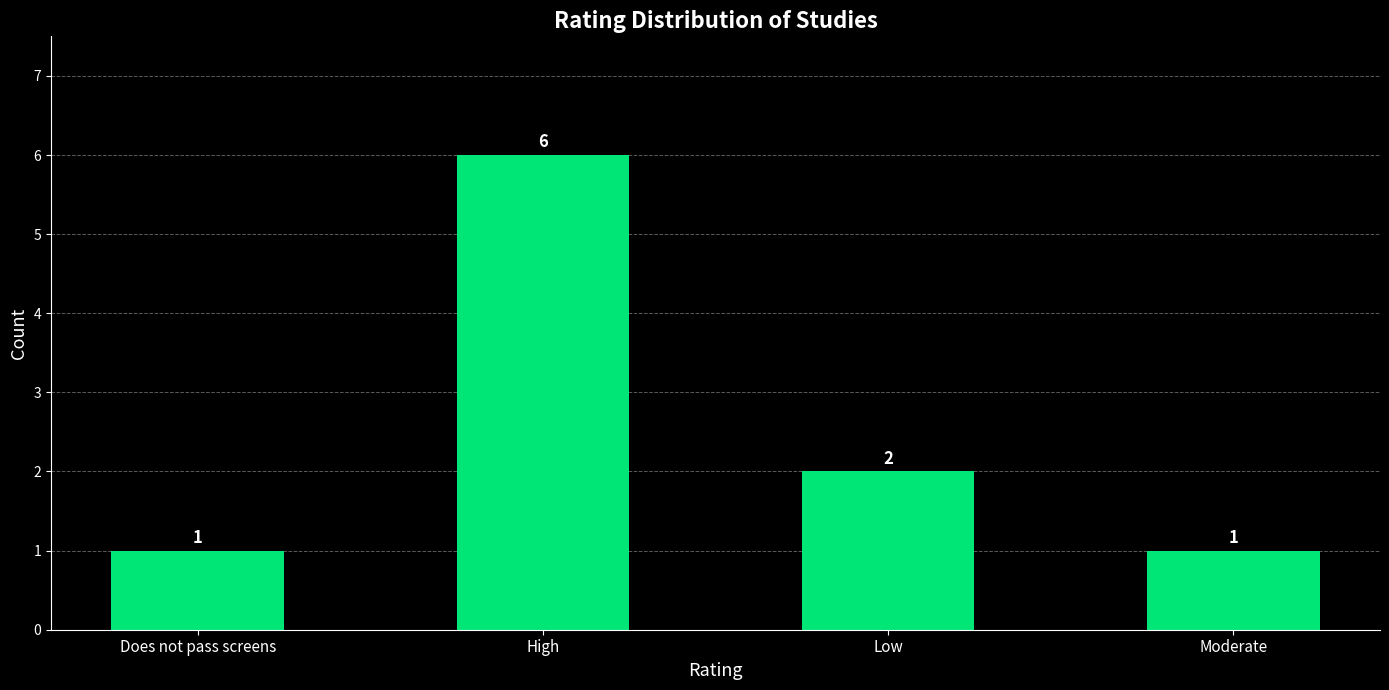

Which label corresponds to the largest value in the chart?

High